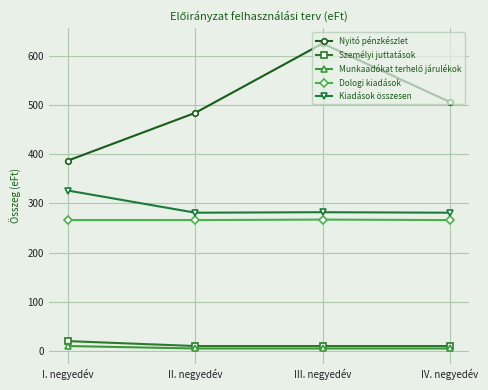

How many values in the Személyi juttatások series exceed 10?

1